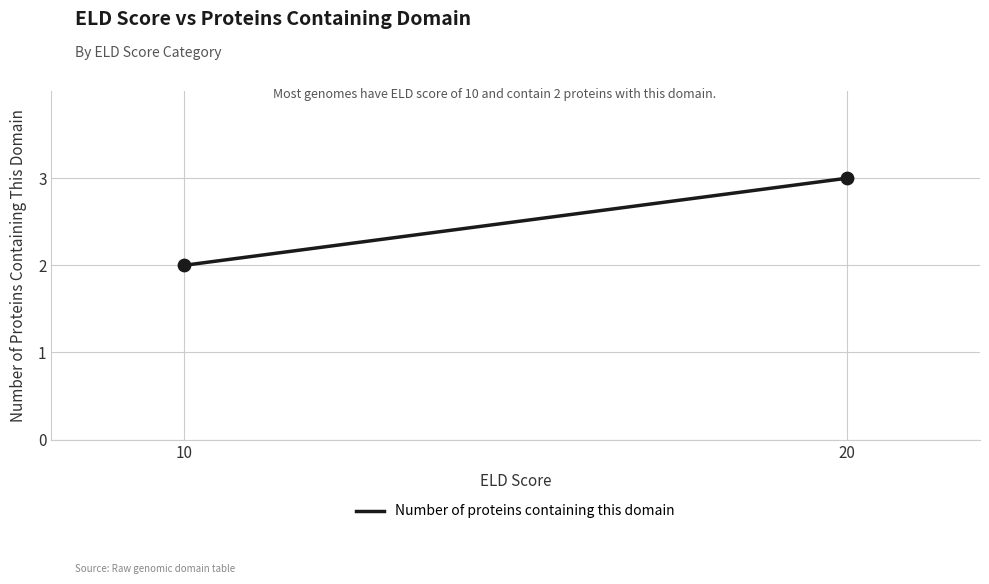

Is this an area chart (filled region under the line)?

No